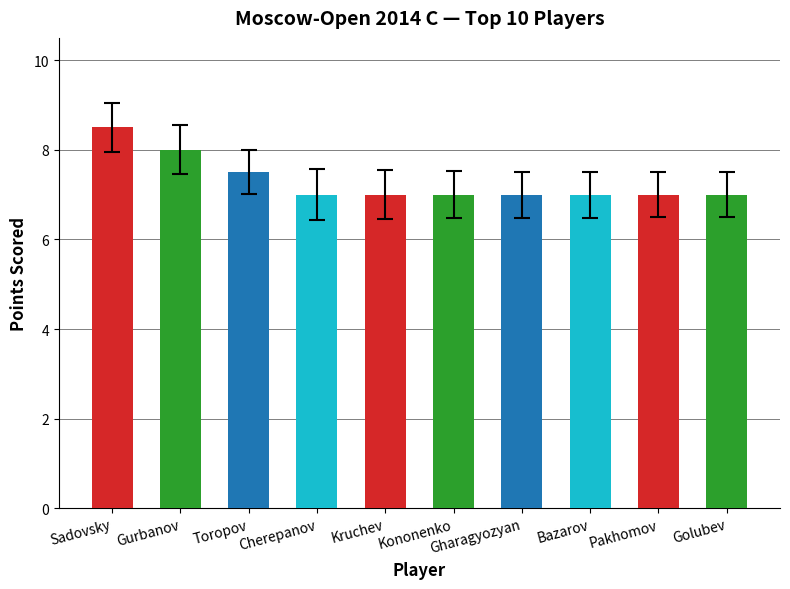

Are the bars grouped side by side (vs. stacked)?

No